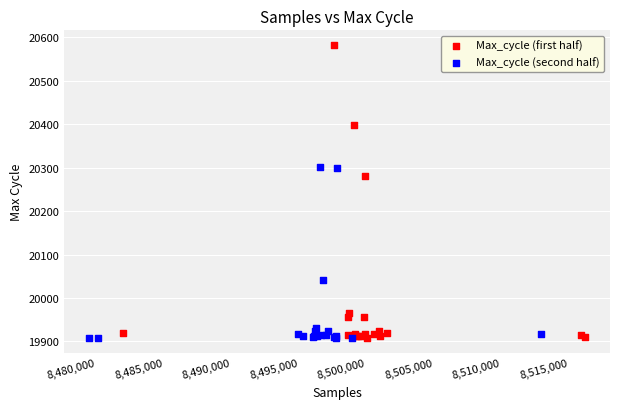

What are all the series names shown in the legend?

Max_cycle (first half), Max_cycle (second half)